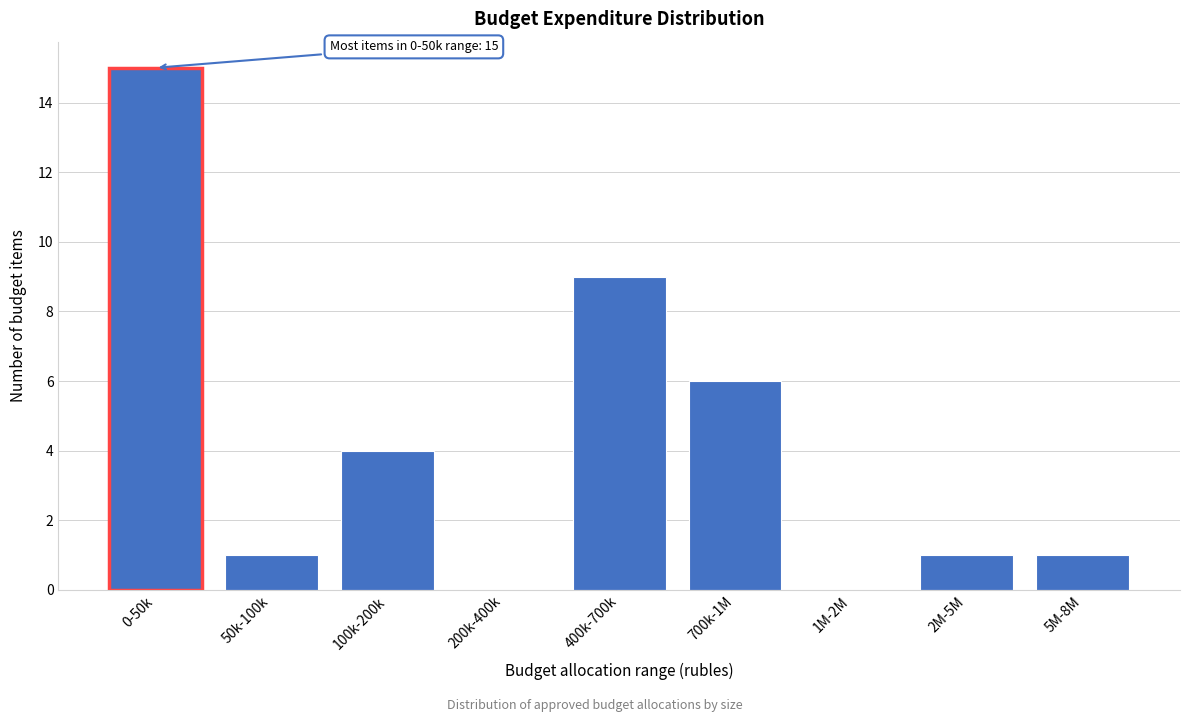

Reading right to left, transcribe all the data shown in this chart.

5M-8M=1	2M-5M=1	1M-2M=0	700k-1M=6	400k-700k=9	200k-400k=0	100k-200k=4	50k-100k=1	0-50k=15